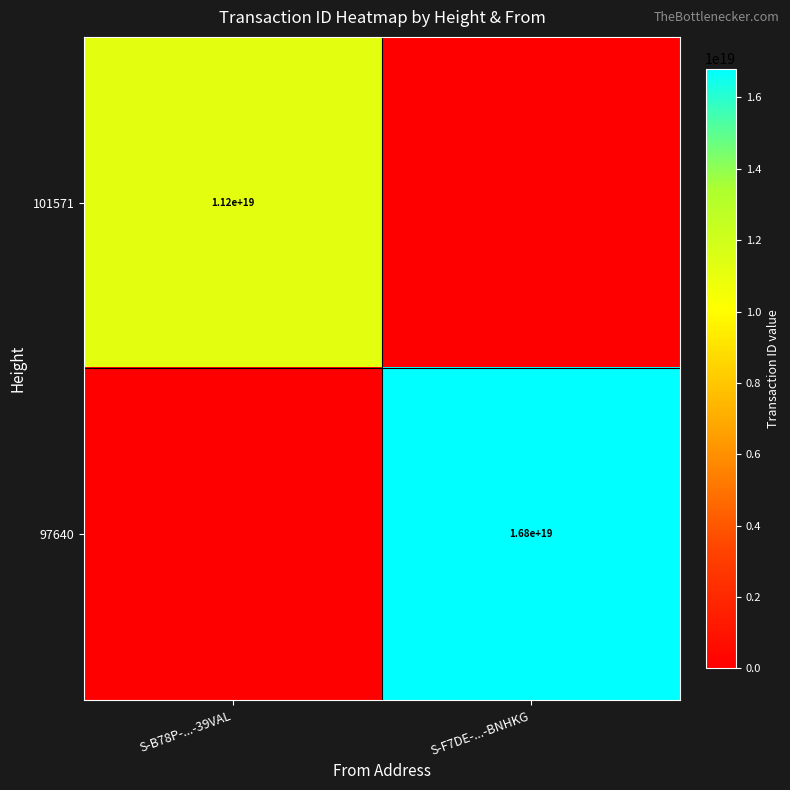

The 101571 series shows 11200000000000000000 at S-B78P-...-39VAL. True or false?

True